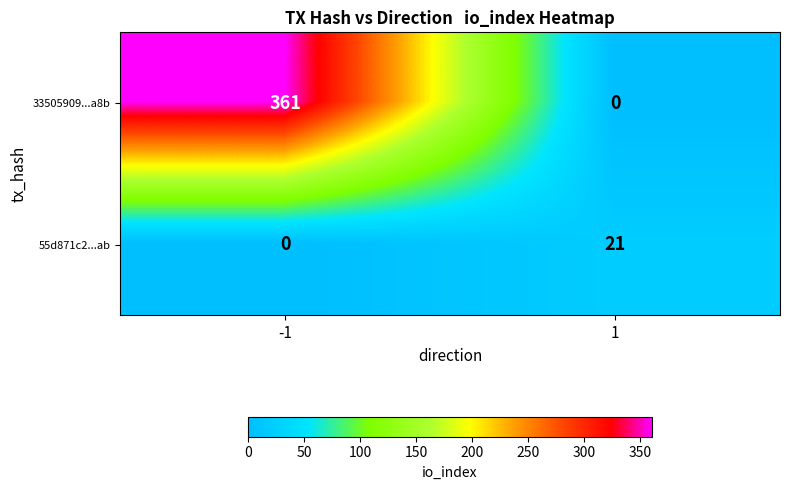

How many distinct data groups are displayed?

2